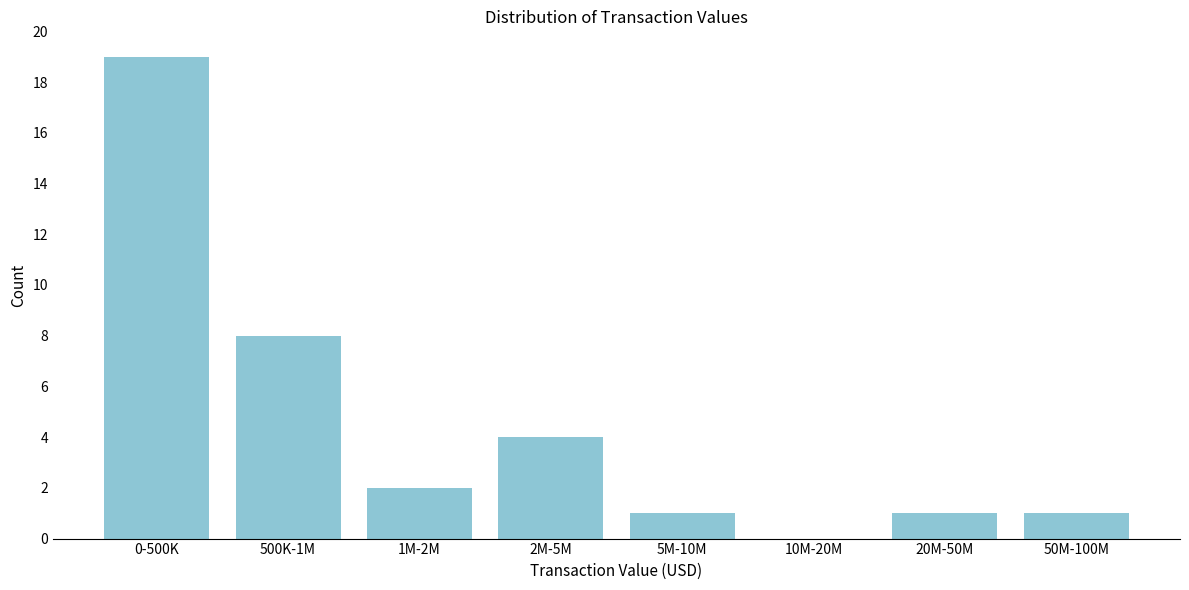

Reading right to left, transcribe all the data shown in this chart.

50M-100M=1	20M-50M=1	10M-20M=0	5M-10M=1	2M-5M=4	1M-2M=2	500K-1M=8	0-500K=19